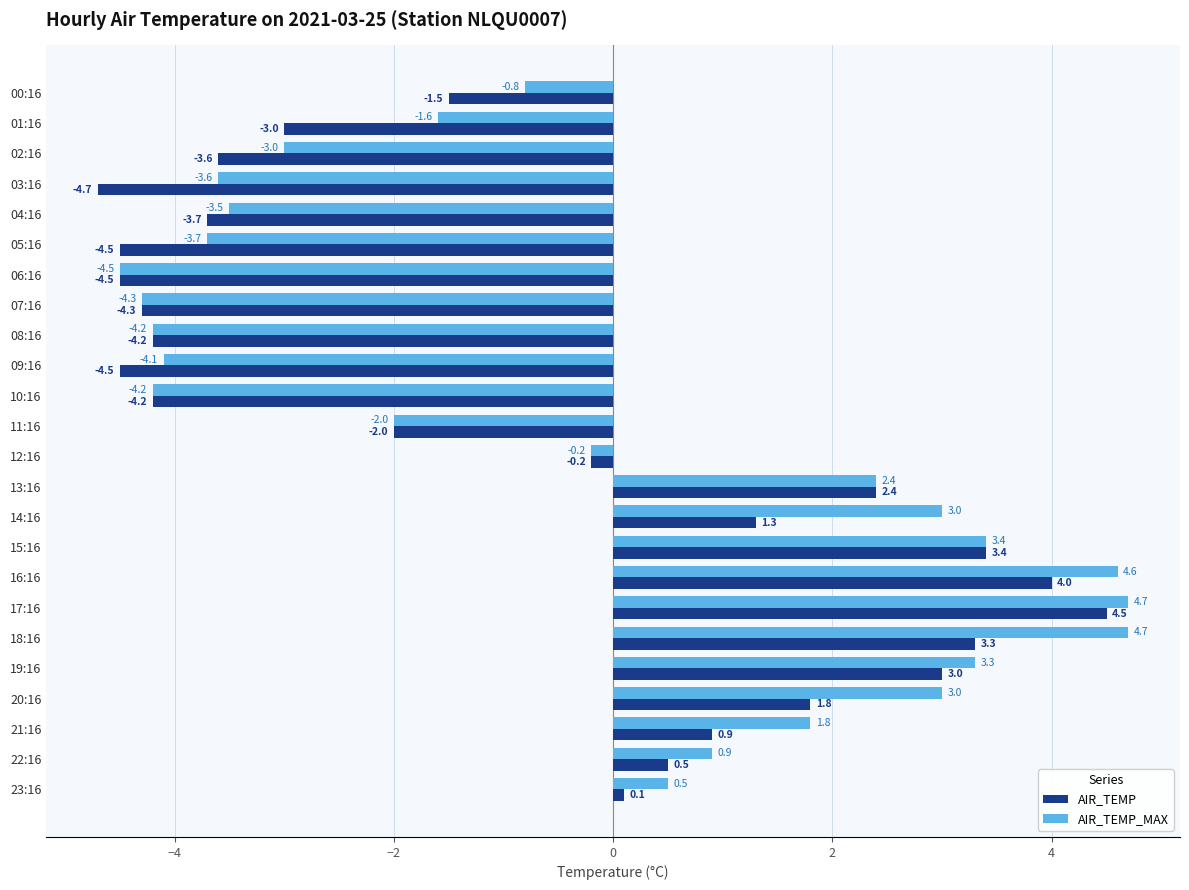

What is the total value across all series at 22:16?

1.4